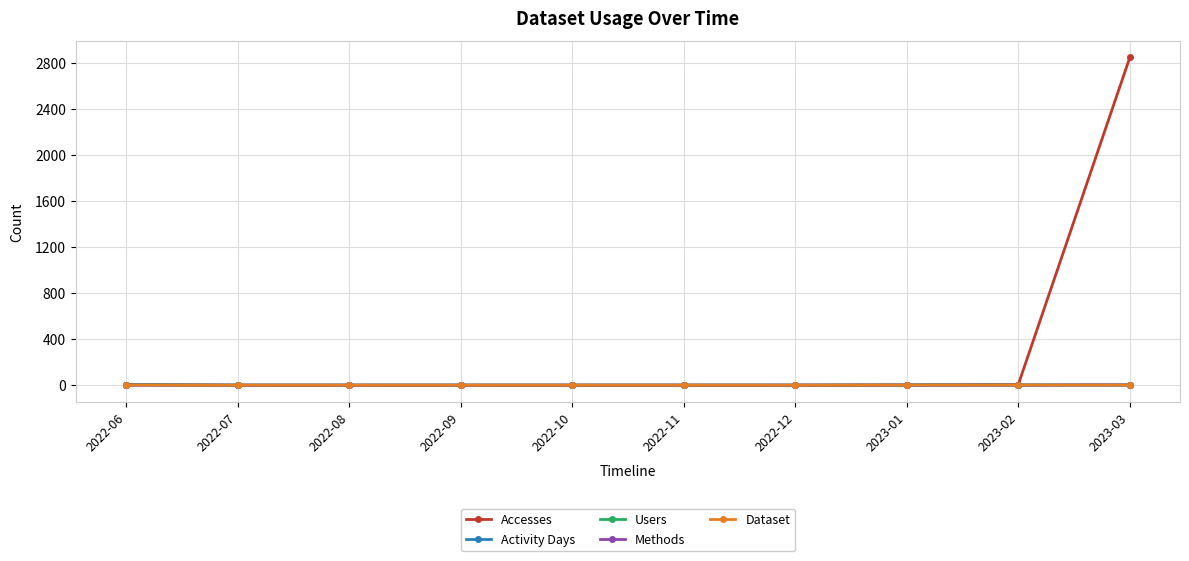

What is the maximum value for Accesses?

2849